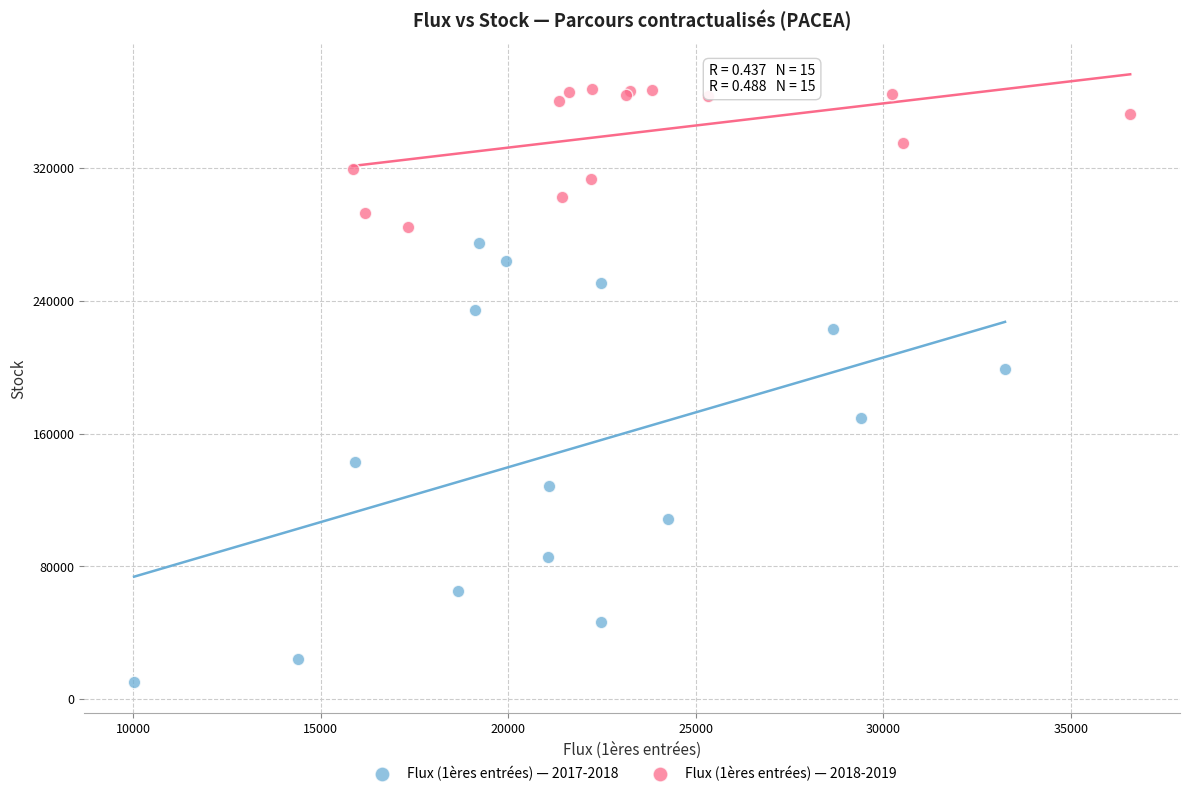

Which series reaches the maximum Y coordinate?

Flux (1ères entrées) — 2018-2019